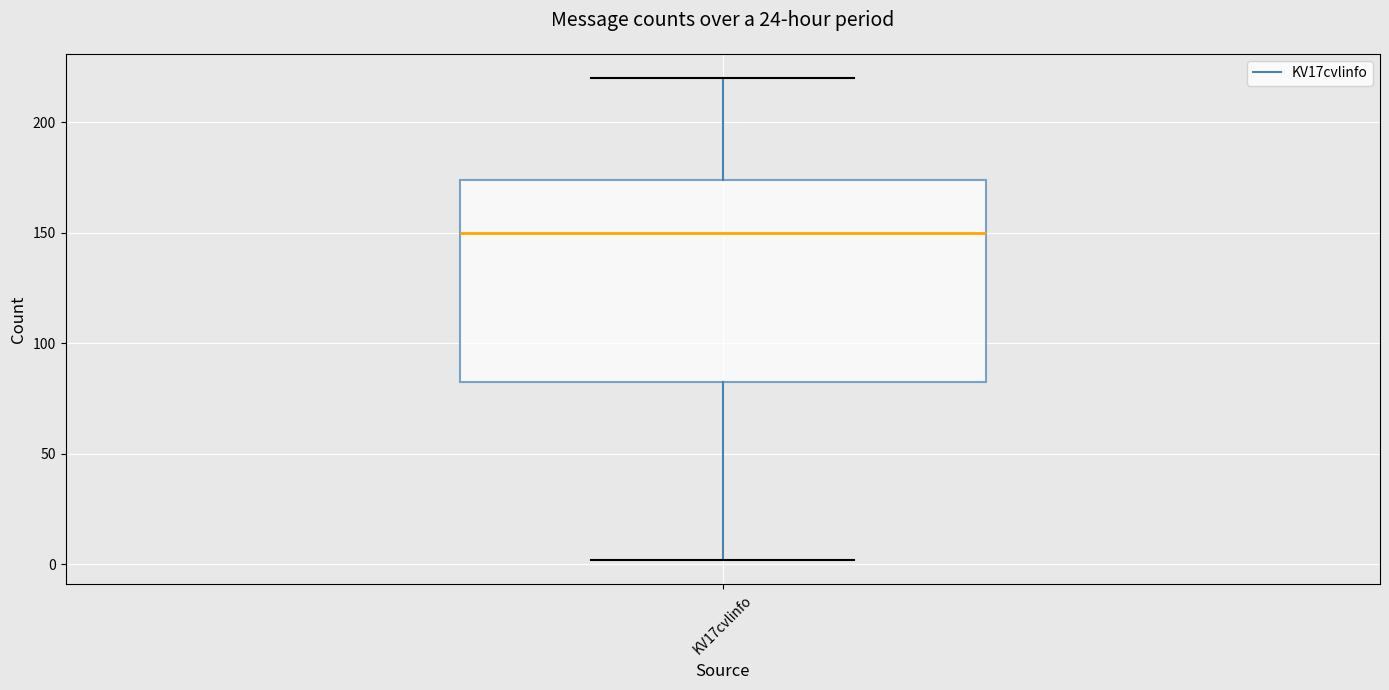

Read this box plot against the y-axis: the position of the median line, the range covered by the box, and the ends of both whiskers. The values are not printed on the chart, so give them approximately, as read against the axis.

median 150, box 85 to 175, whiskers 0 to 220